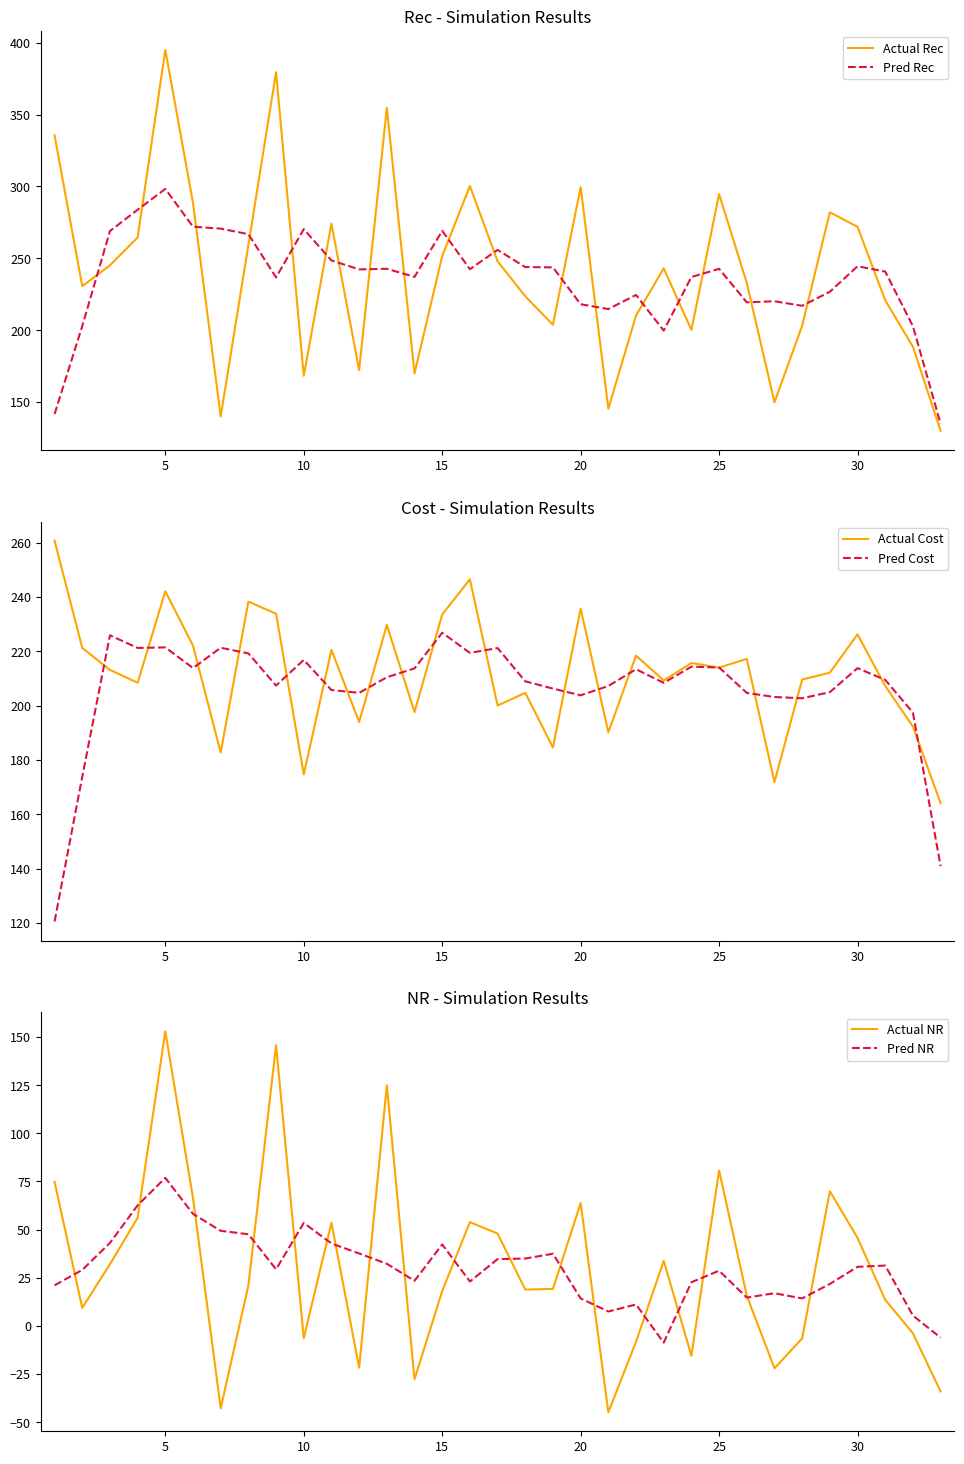

List the series in order of their peak value, lowest first.

Pred NR, Actual NR, Pred Cost, Actual Cost, Pred Rec, Actual Rec